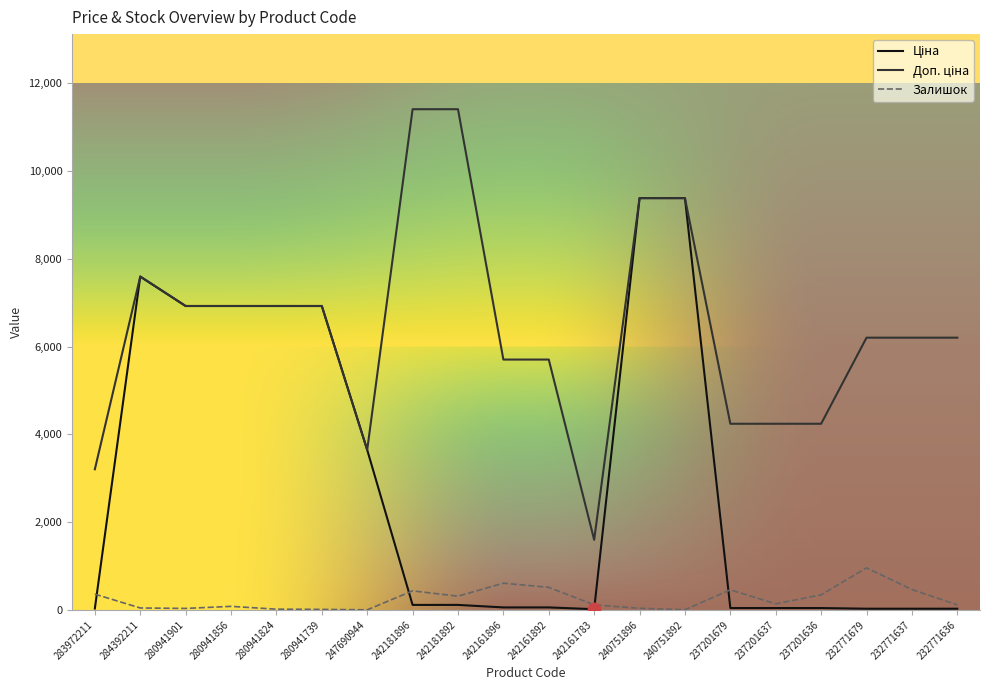

What is the highest value of the Залишок series?

958.0